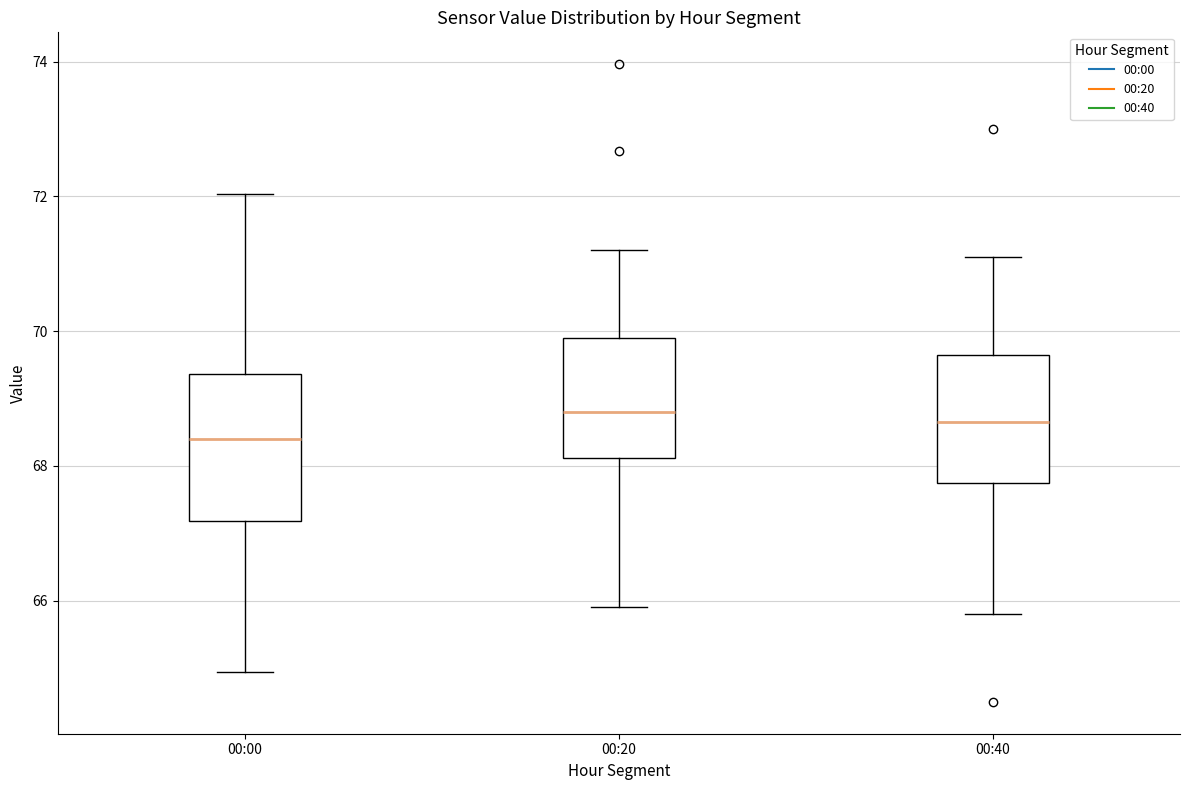

Reading left to right, read every box against the y-axis: the position of its median line, the range the box covers, and the ends of its whiskers. The values are not printed on the chart, so give them approximately, as read against the axis.

00:00: median 68.4, box 67.2 to 69.4, whiskers 65.0 to 72.0
00:20: median 68.8, box 68.2 to 69.8, whiskers 66.0 to 71.2
00:40: median 68.6, box 67.8 to 69.6, whiskers 65.8 to 71.2